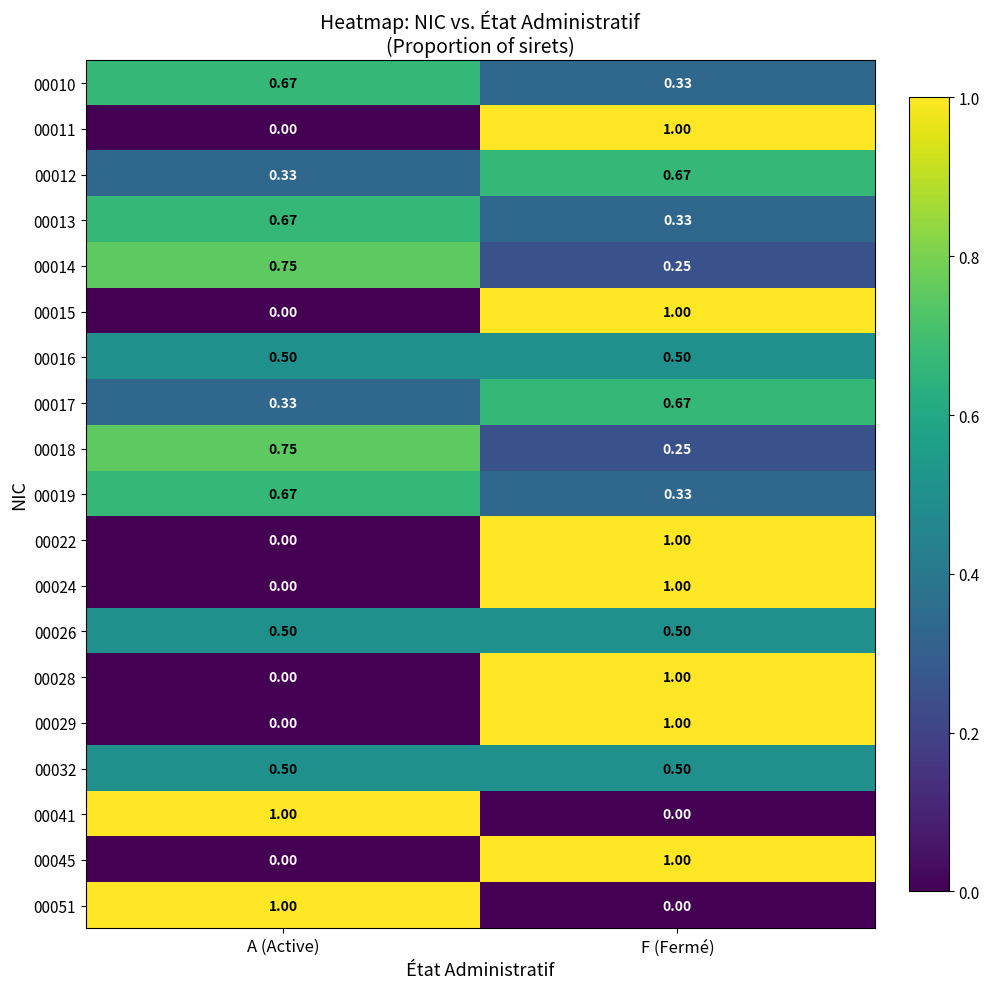

List the labels in order of 00011 value, smallest first.

A (Active), F (Fermé)